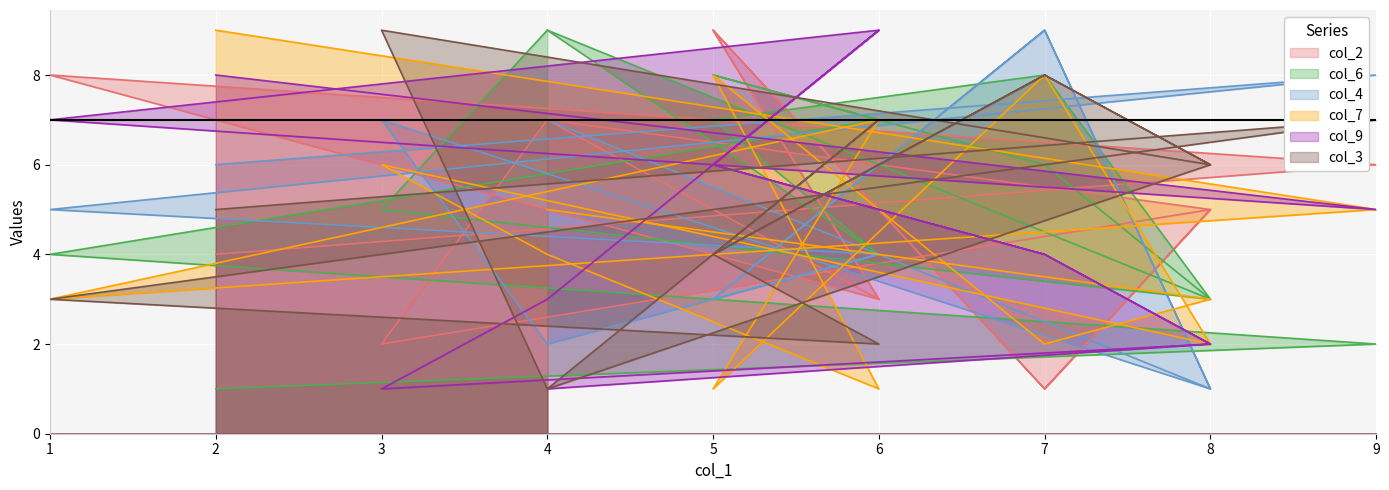

How many col_9 values are between 2 and 7?

9